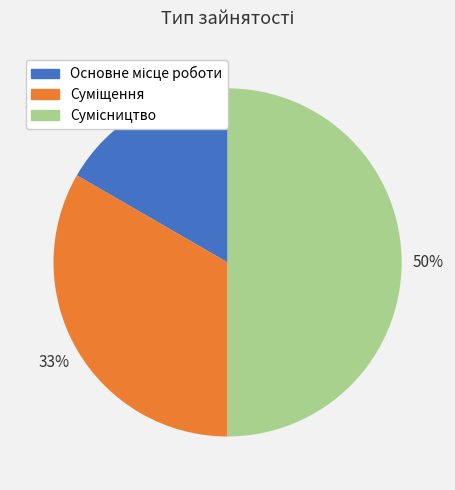

To the nearest percent, what is the difference between the largest and smallest slice percentages?

33%